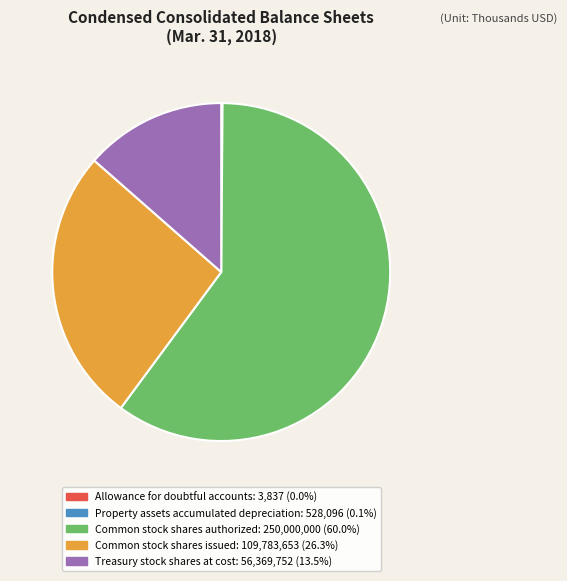

Which slice represents more than half of the pie?

Common stock shares authorized